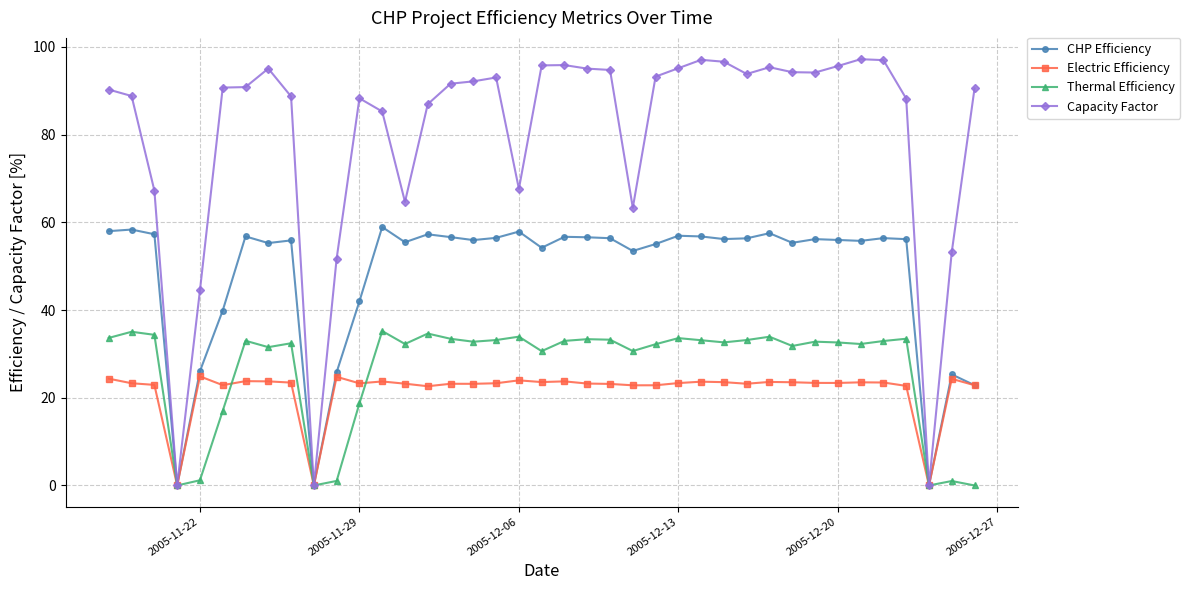

Which series has the largest total across all categories?

Capacity Factor